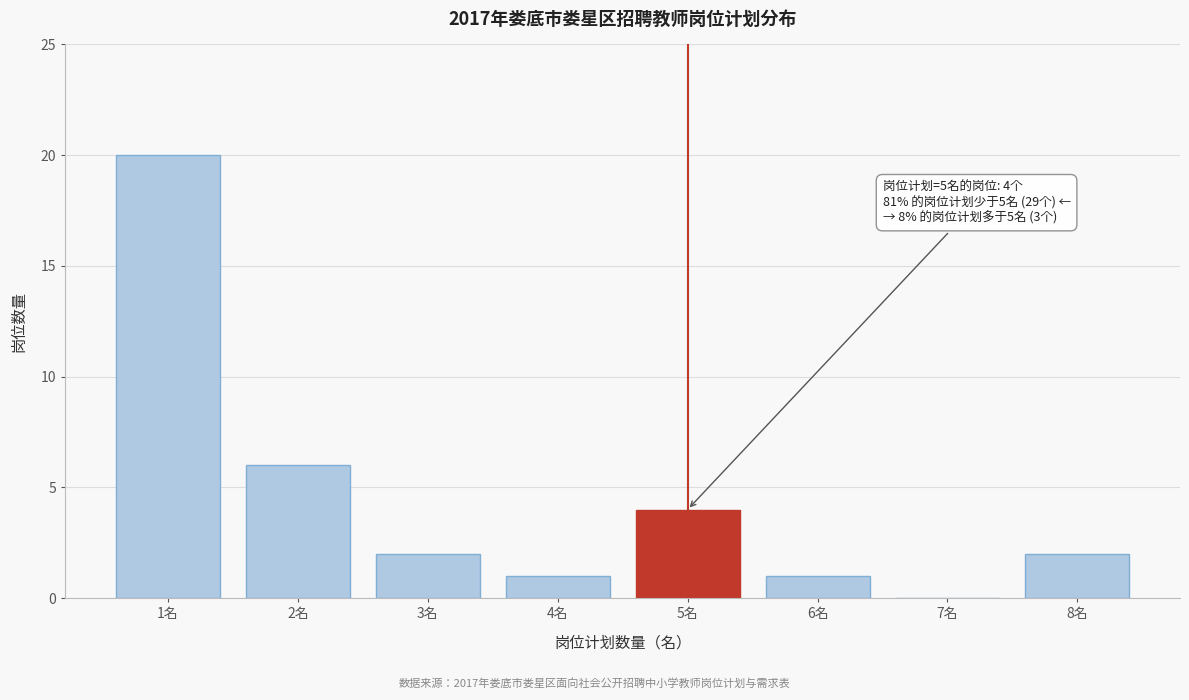

Over which range of the x-axis is the bar tallest?

0.5 to 1.5